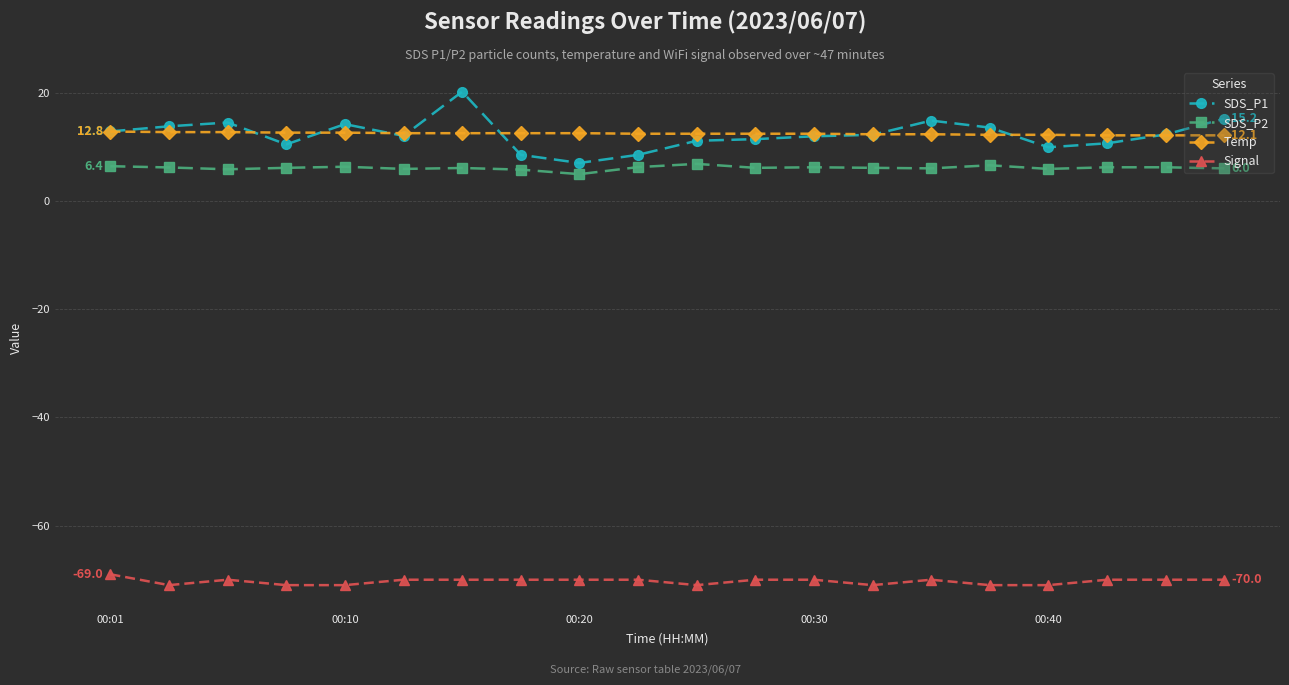

What is the difference between the maximum and minimum values in the Signal series?

2.0